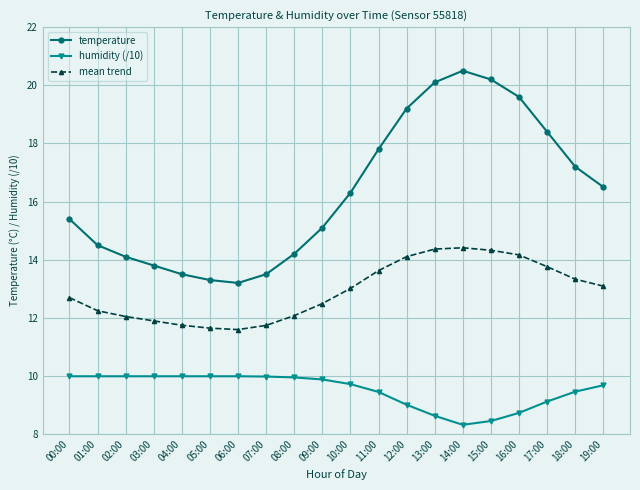

What is the spread (max minus min) of values at 04:00?

3.5